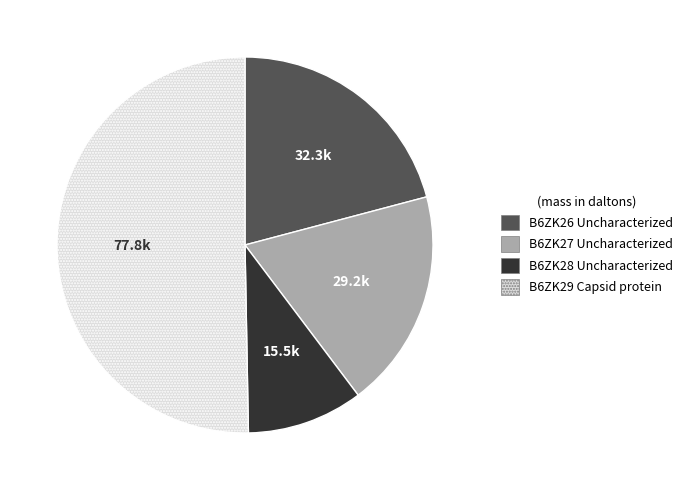

What is the smallest slice in the pie chart?

B6ZK28 Uncharacterized